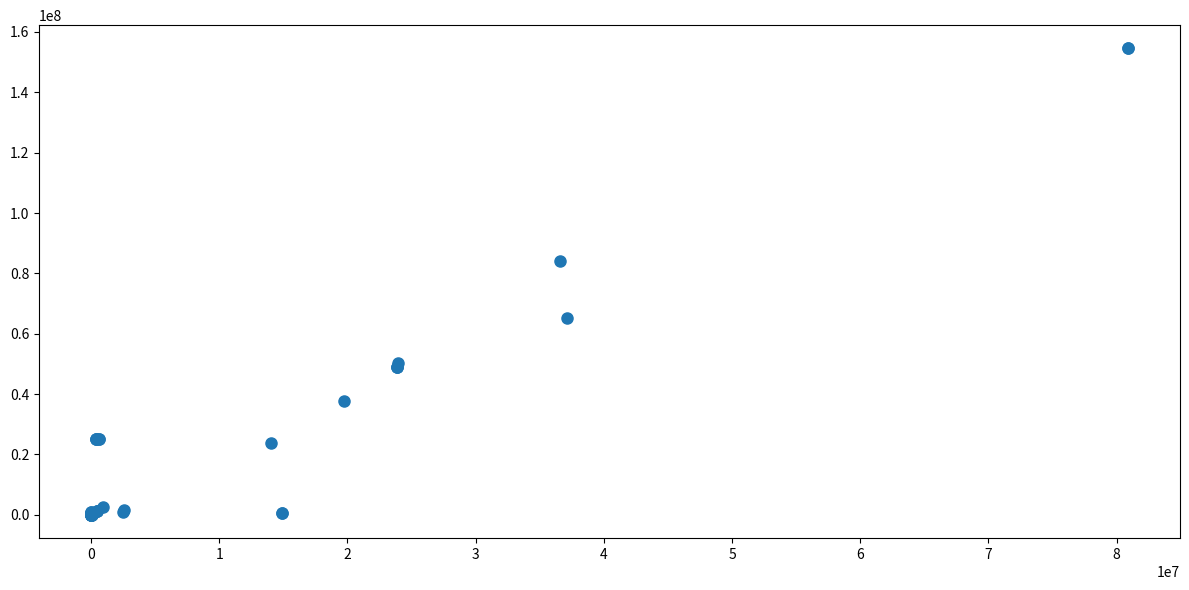

What Y value in the scatter plot is closest to 77258439?

83973124